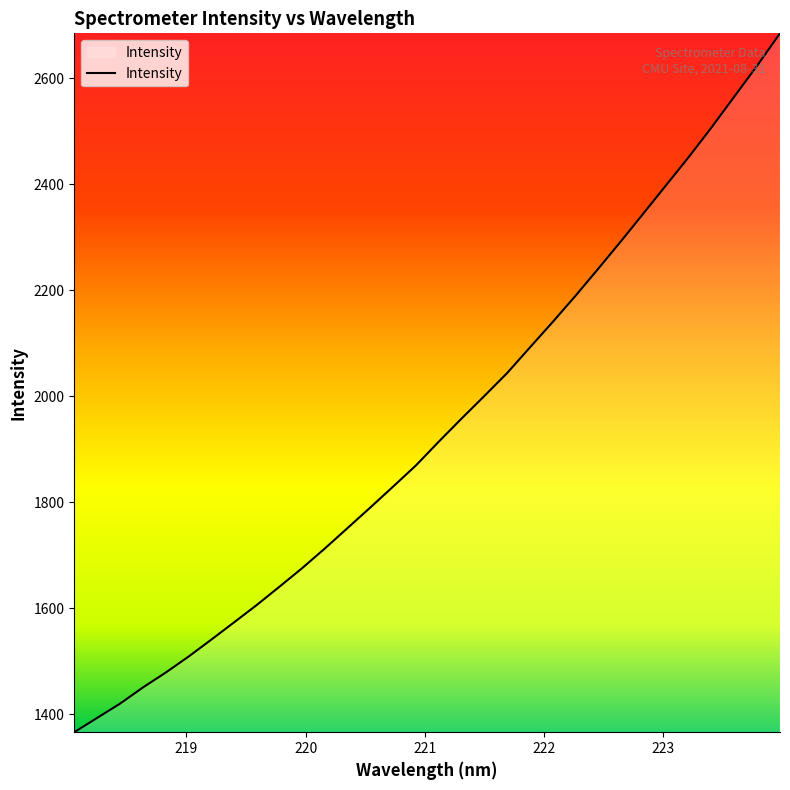

What is the smallest value displayed?

1366.0